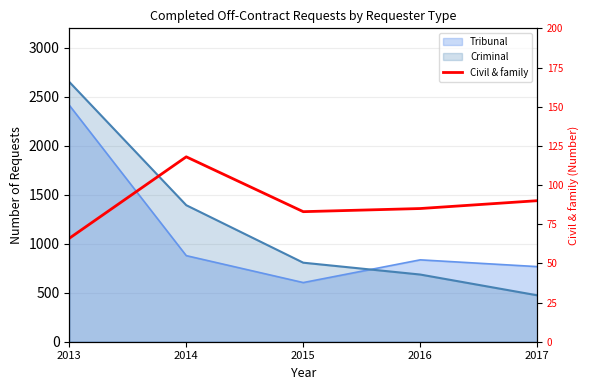

How many lines are shown in the chart?

1